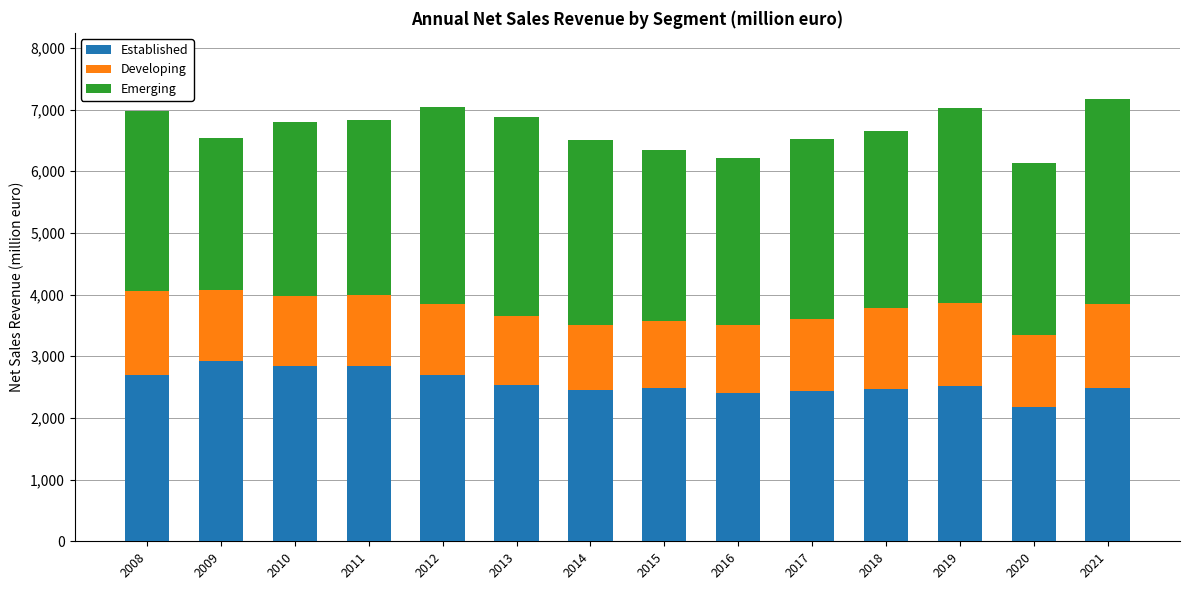

Are the bars horizontal?

No